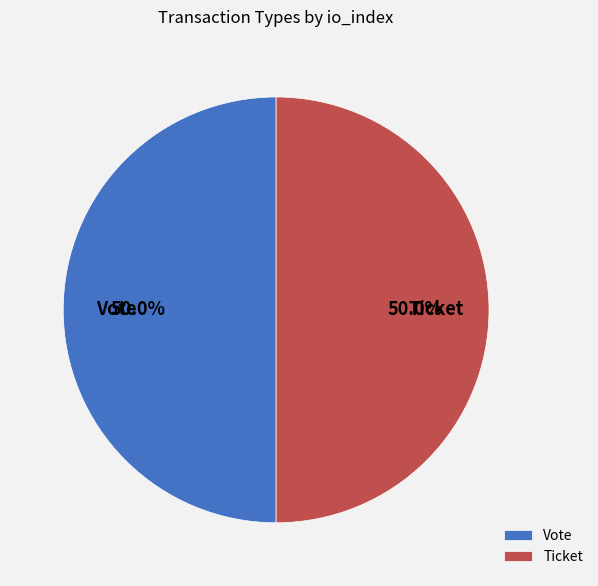

Approximately how many times larger is the value at Ticket compared to Vote?

1.0